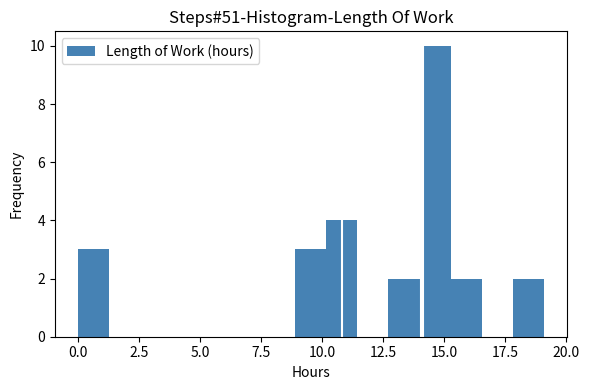

Read against the x-axis, roughly where is the centre of the tallest bar?

14.5